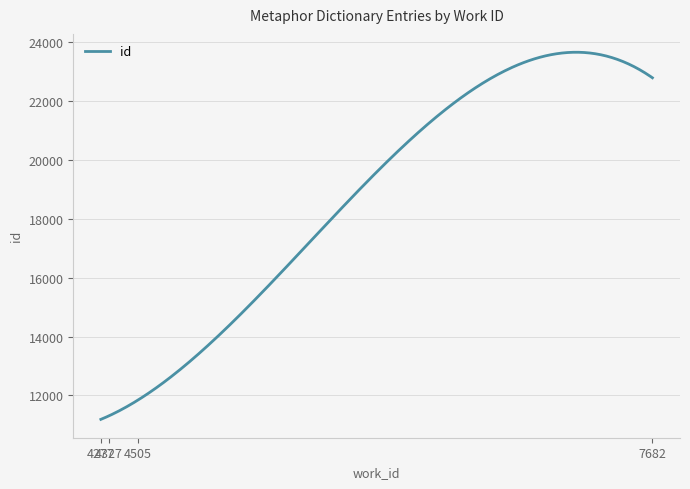

How many categories are shown in the chart?

300